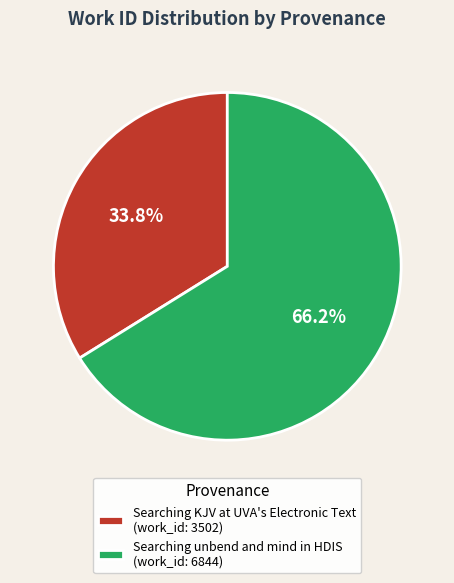

What percentage do Searching unbend and mind in HDIS and Searching KJV at UVA's Electronic Text together represent?

100.0%